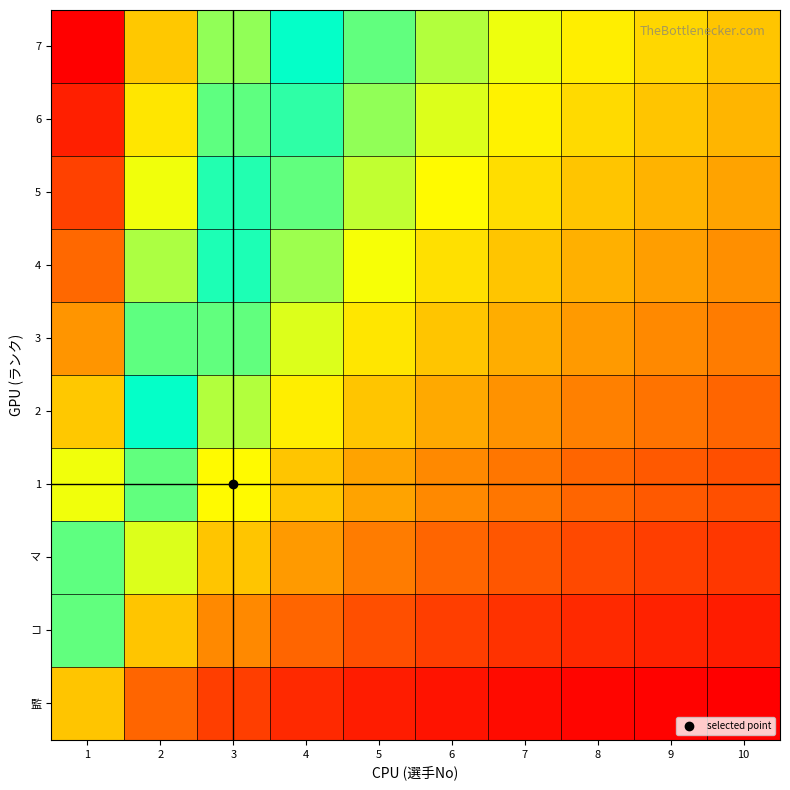

At which category is the sum across all series the highest?

1